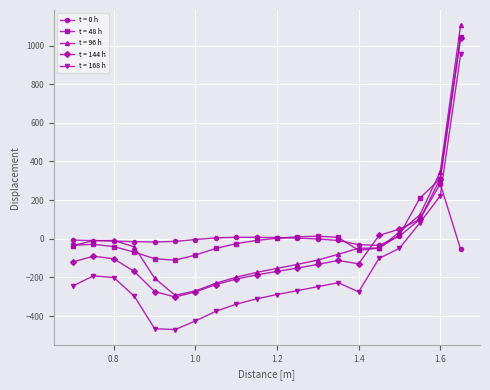

Which series ends up on top after the final intersection of t = 168 h and t = 0 h?

t = 168 h